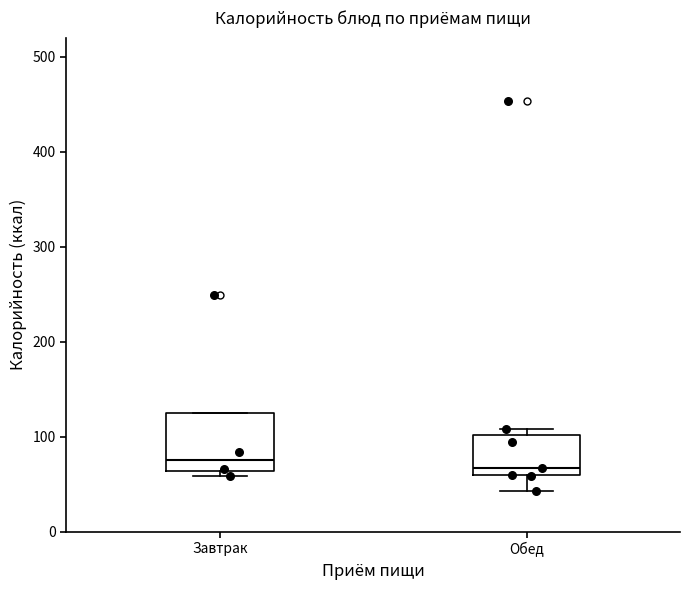

Comparing the boxes themselves (not the whiskers), which one is the tallest?

Завтрак